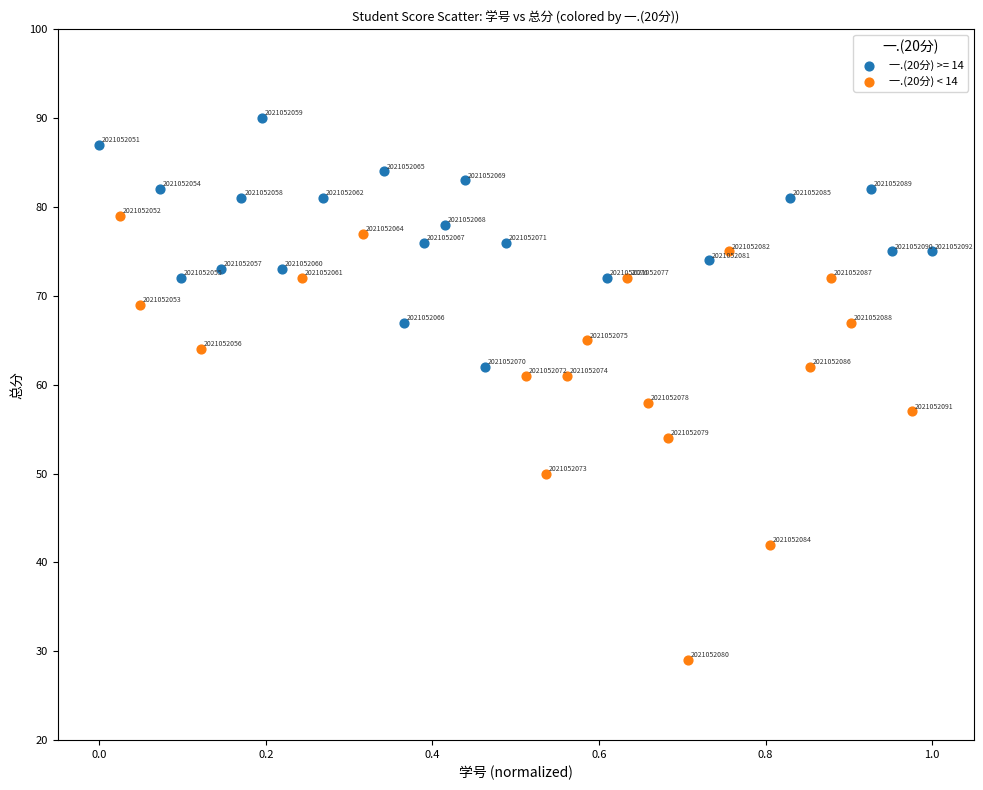

Which series contains the lowest Y value?

一.(20分) < 14